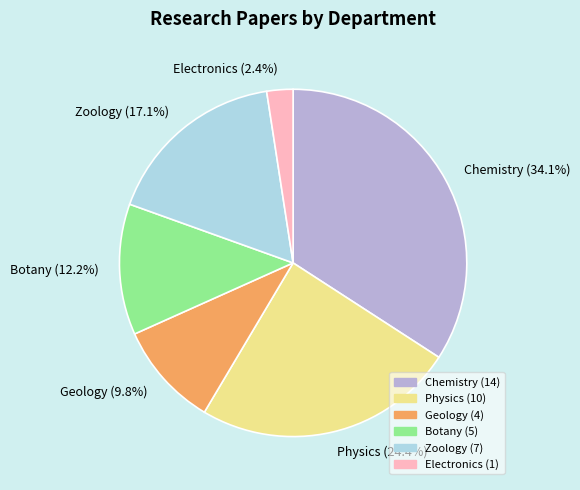

Is there a majority slice in this chart?

No